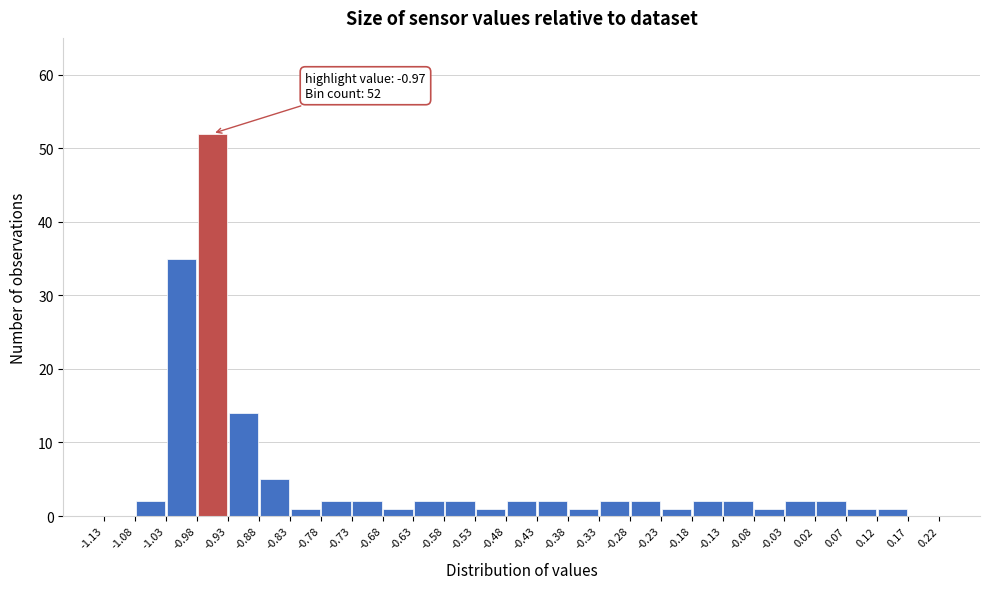

Over which range of the x-axis is the bar tallest?

-0.98 to -0.93